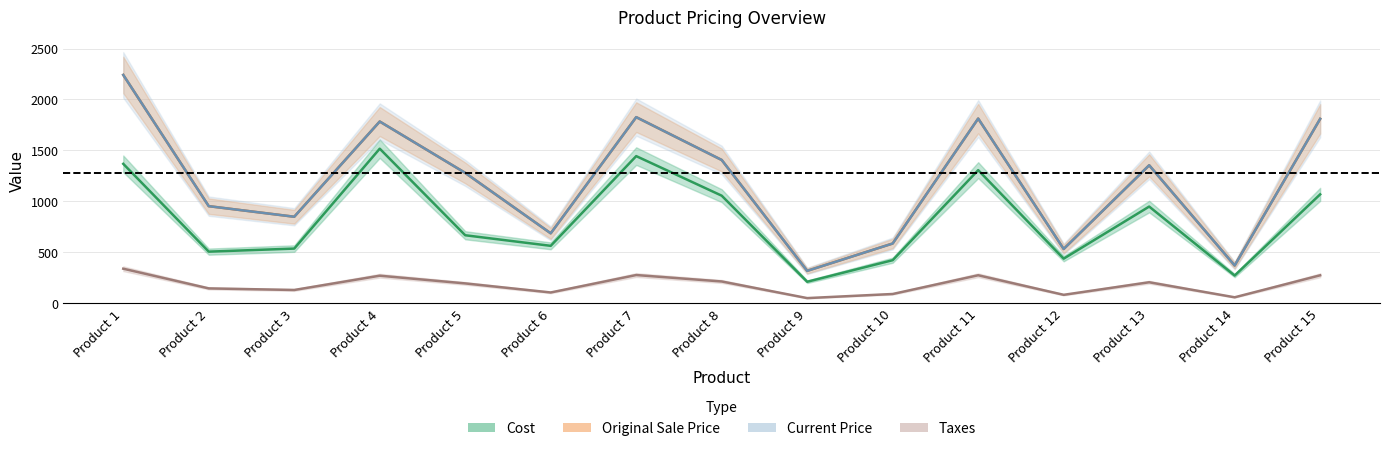

What is the spread (max minus min) of values at Product 6?

581.4